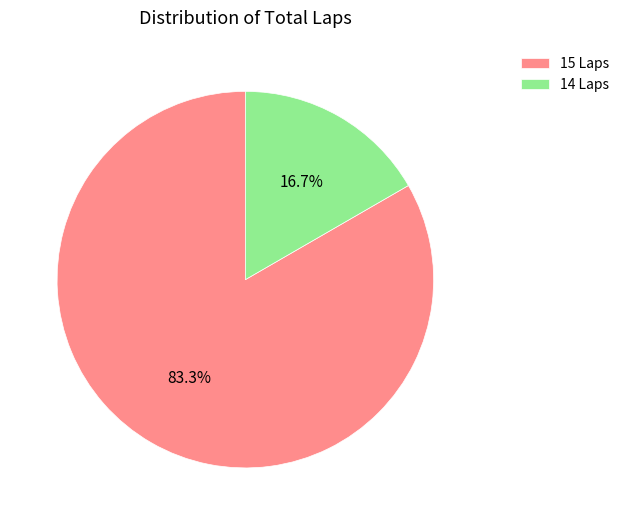

Which has a higher value, 14 Laps or 15 Laps?

15 Laps